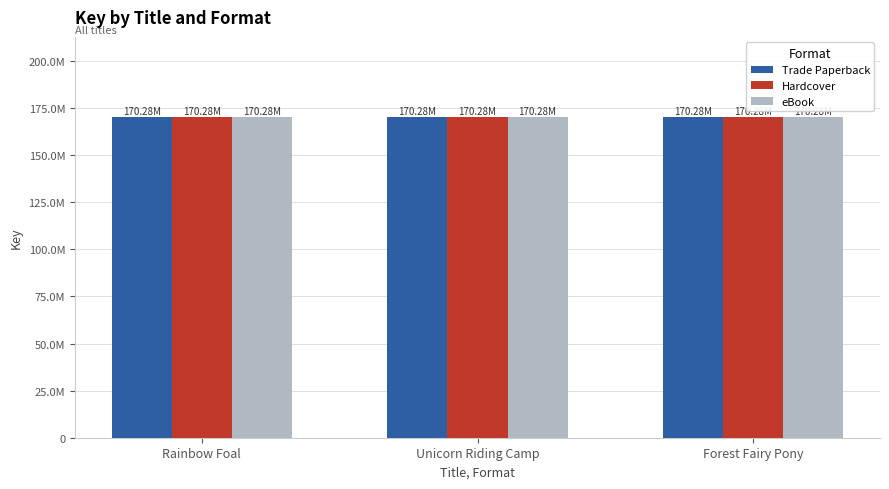

True or false: Trade Paperback has a value of 170276194 at Forest Fairy Pony.

True